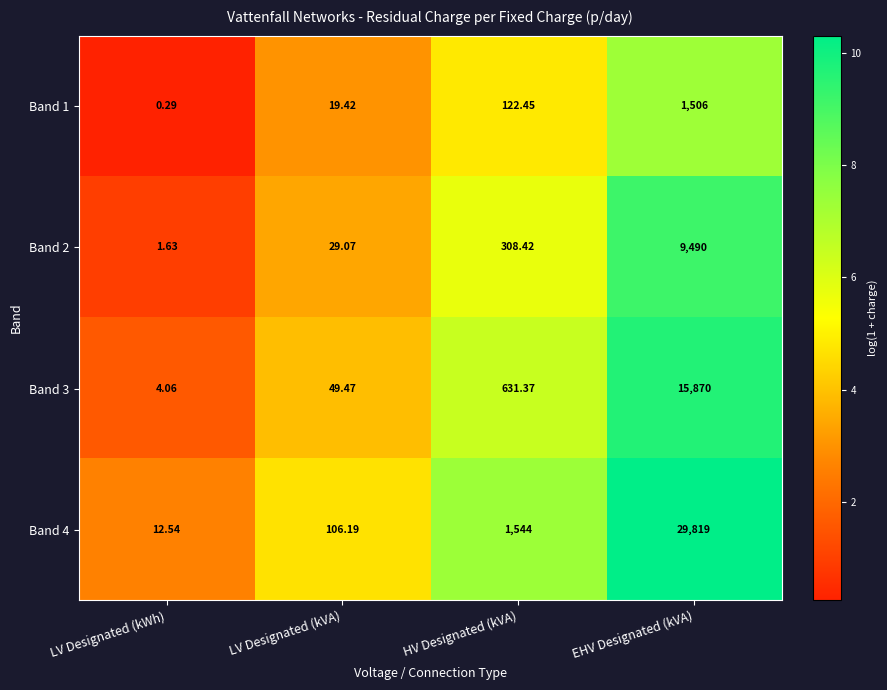

At which category does the chart reach its minimum across all series?

LV Designated (kWh)